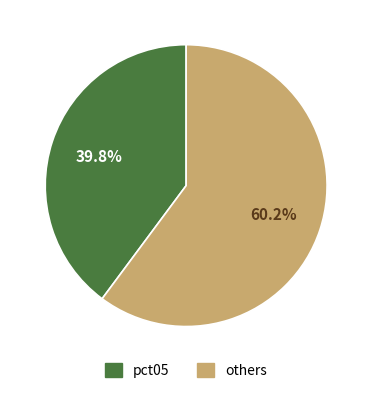

What is the smallest slice in the pie chart?

pct05